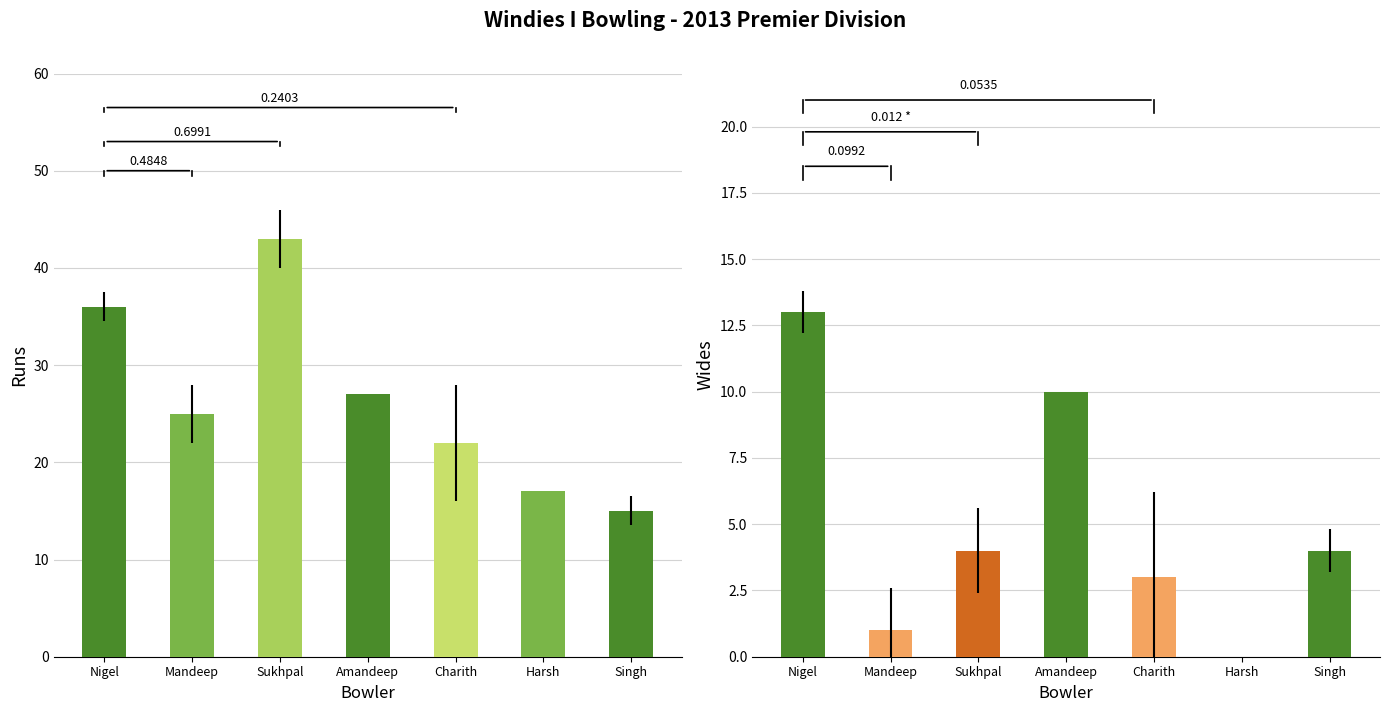

The value of Runs at Charith is 10. True or false?

False